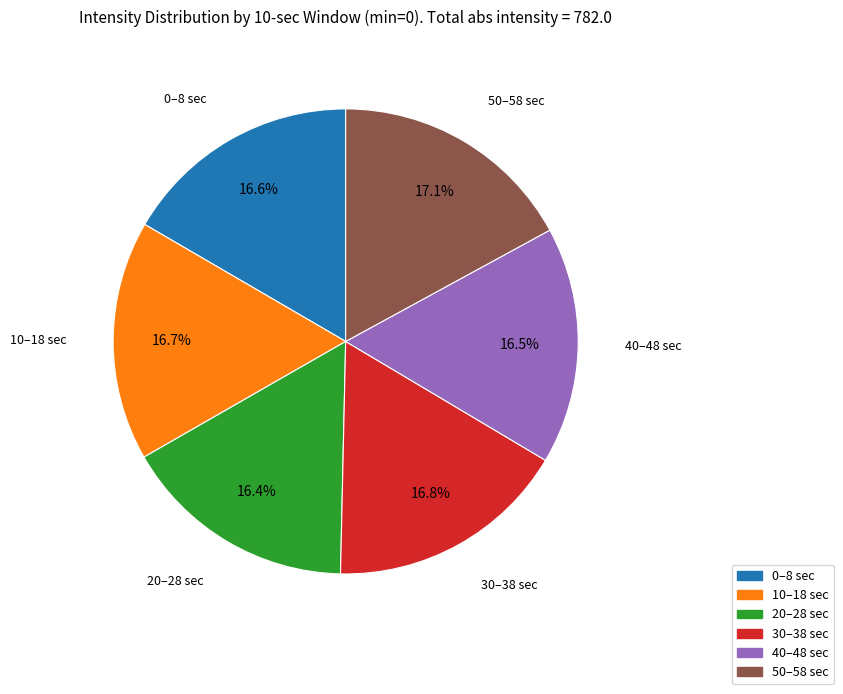

Is there a majority slice in this chart?

No